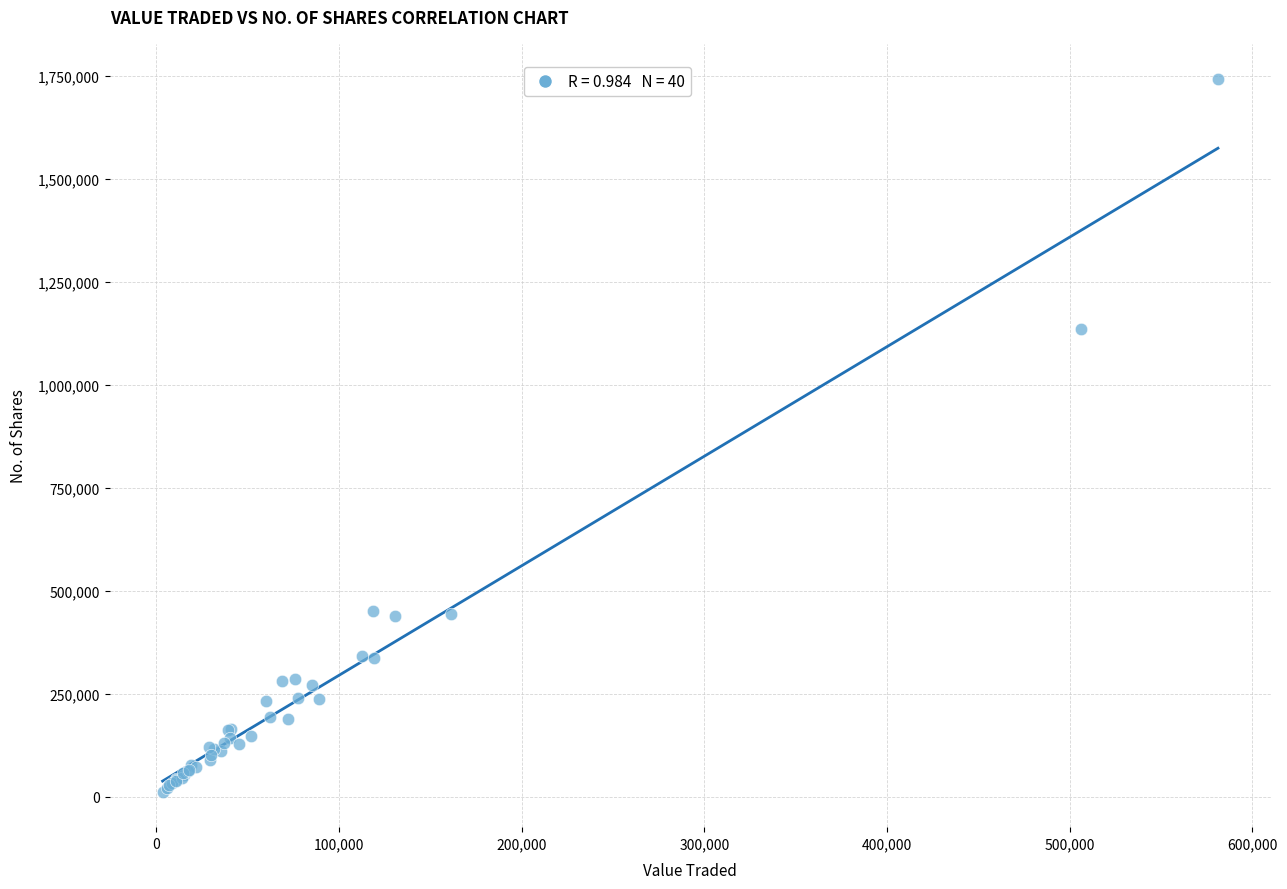

What Y value in the scatter plot is closest to 877503?

1135227